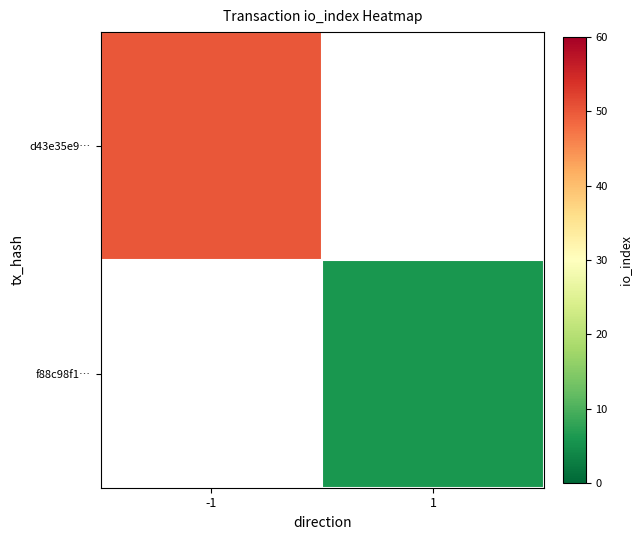

At -1, list the series in order from smallest to largest.

d43e35e9…, f88c98f1…